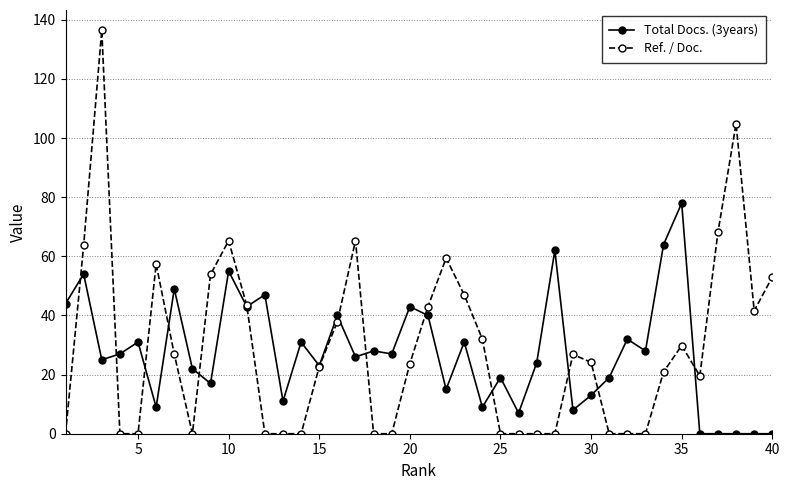

Which series has the largest range (max minus min)?

Ref. / Doc.